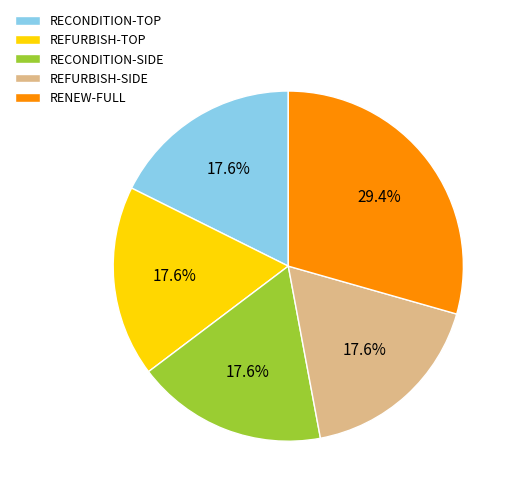

Is it true that RENEW-FULL is 40% of the pie?

False